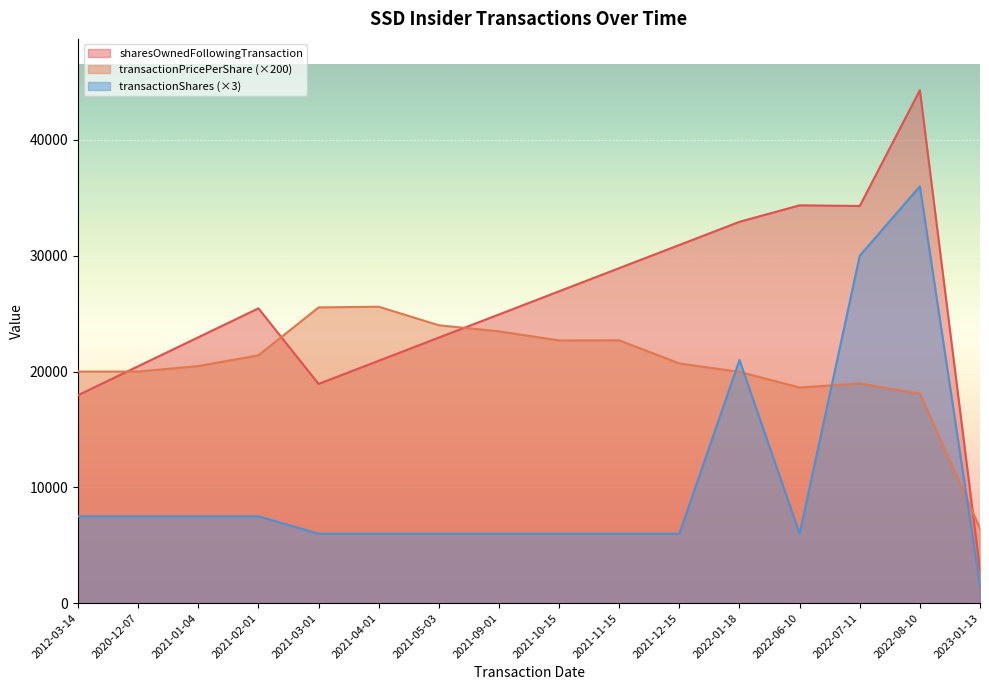

Which series has the largest total across all categories?

sharesOwnedFollowingTransaction